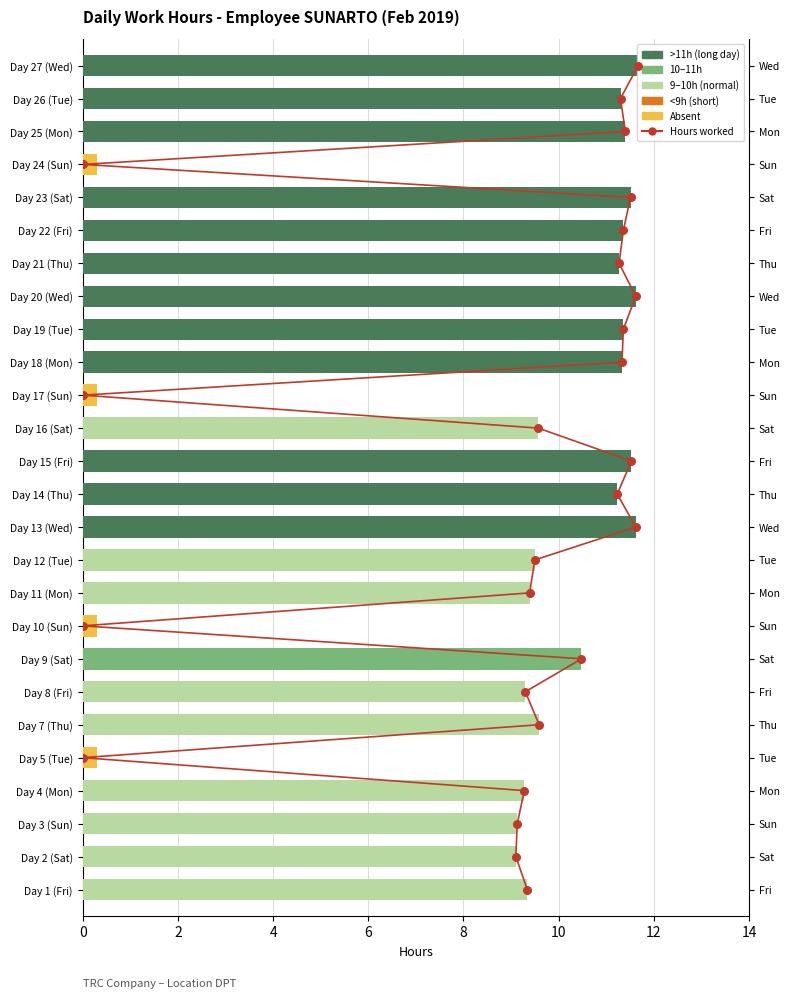

Which series has the largest total across all categories?

Hours worked